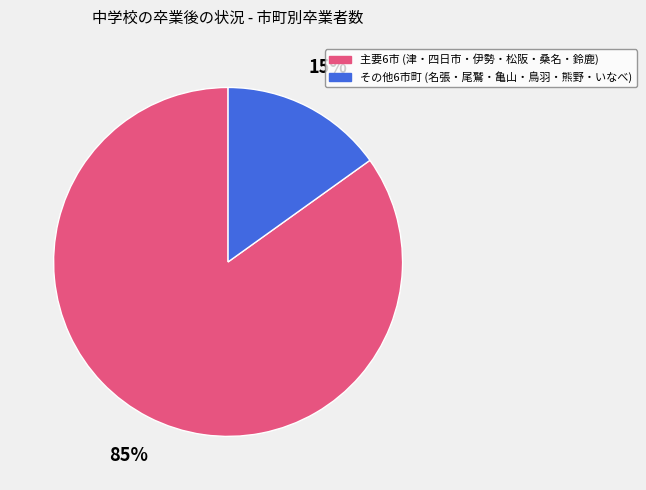

Is there any slice that represents more than half of the pie?

Yes